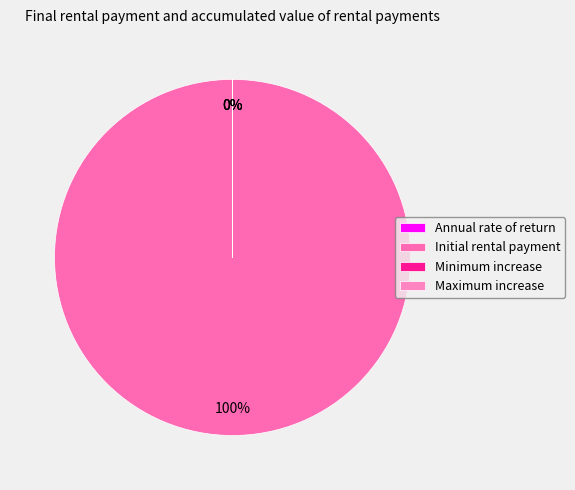

Which slice is the largest?

Initial rental payment